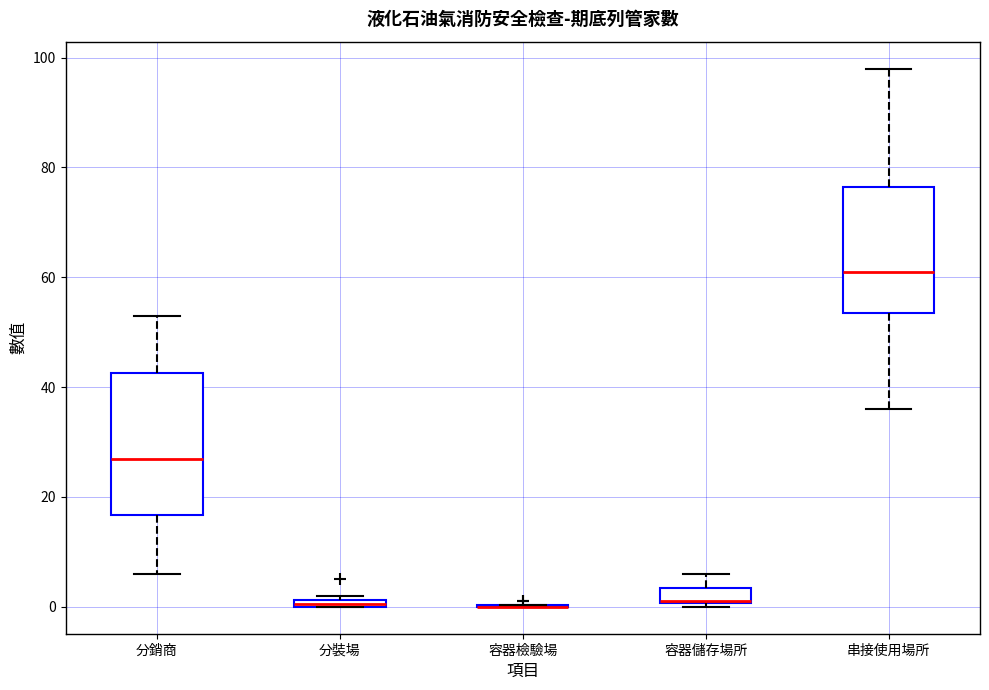

Where does the median line of the box for 串接使用場所 sit on the y-axis? The values are not printed on the chart, so give them approximately, as read against the axis.

62